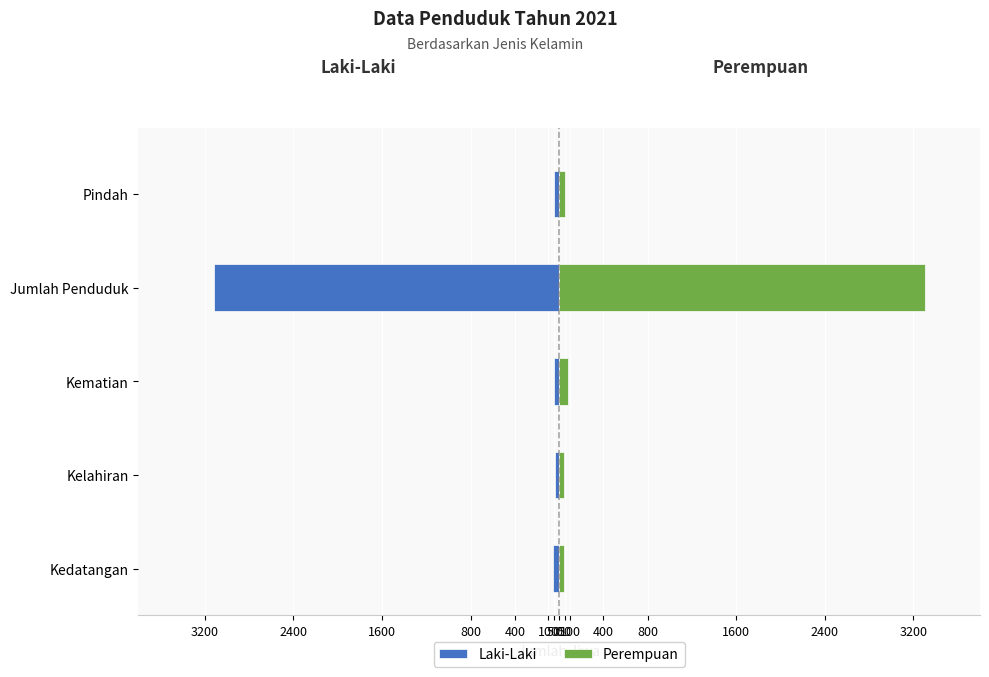

How many values in the Perempuan series exceed 56?

2